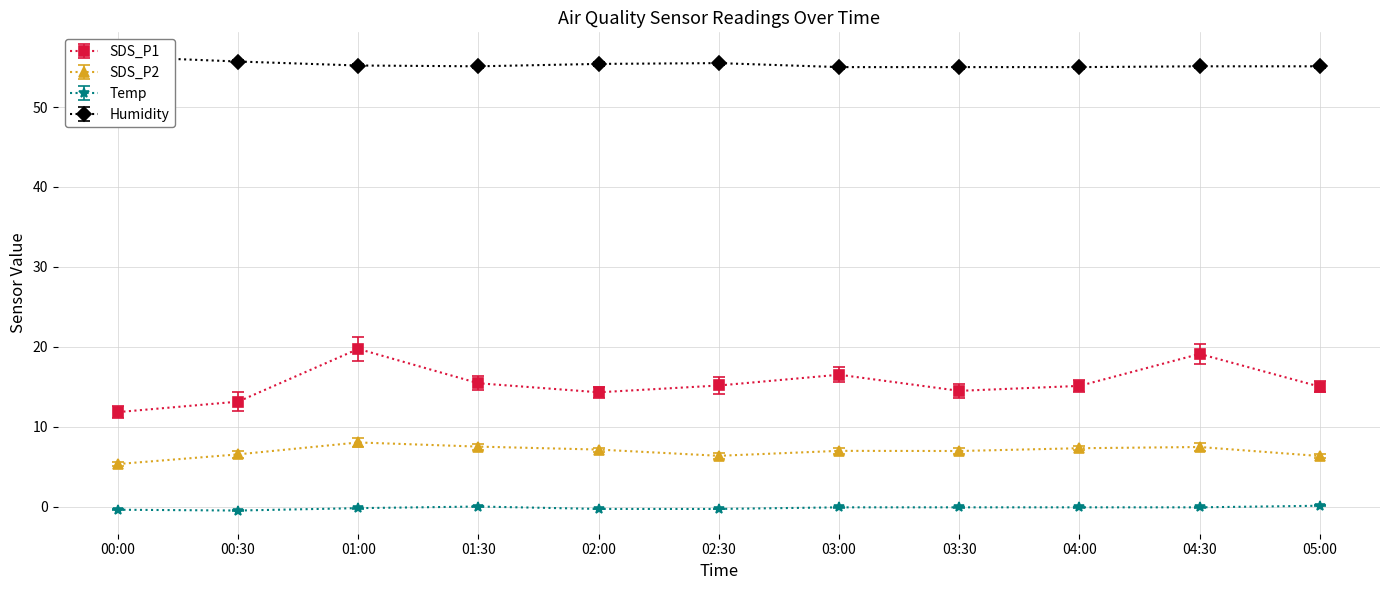

True or false: Humidity has more than 0 points higher than both neighbors.

True